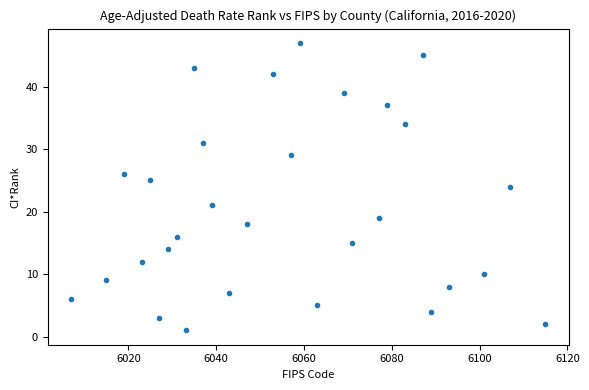

What is the range of Y values (max minus min)?

46